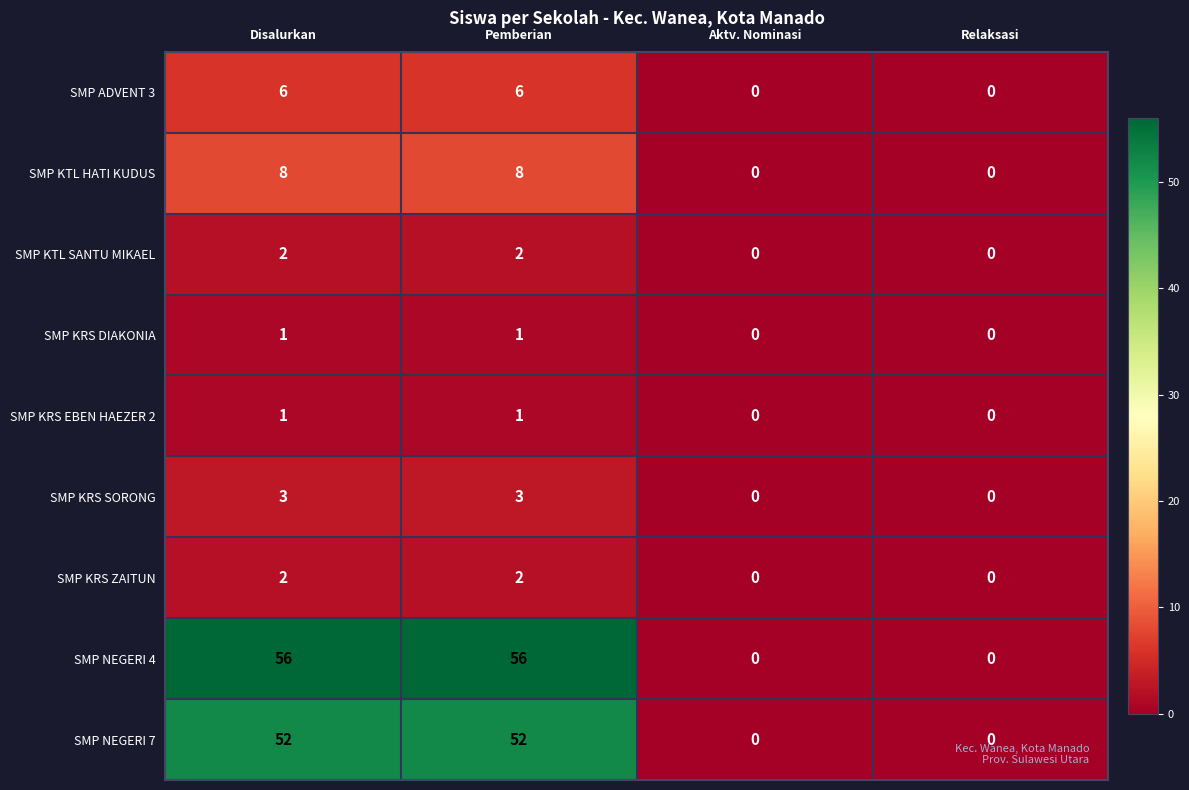

Which series has the largest range (max minus min)?

SMP NEGERI 4